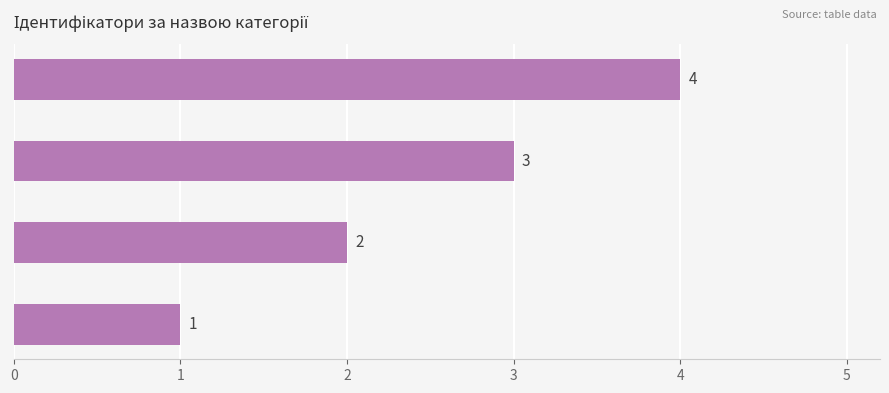

Are the bars grouped side by side (vs. stacked)?

No